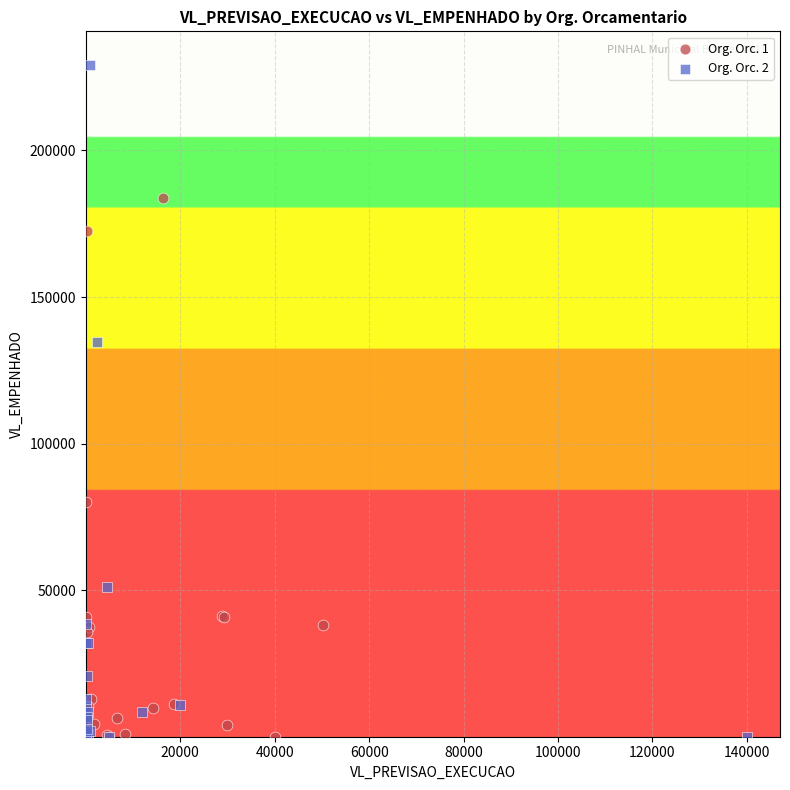

Which series reaches the maximum Y coordinate?

Org. Orc. 2